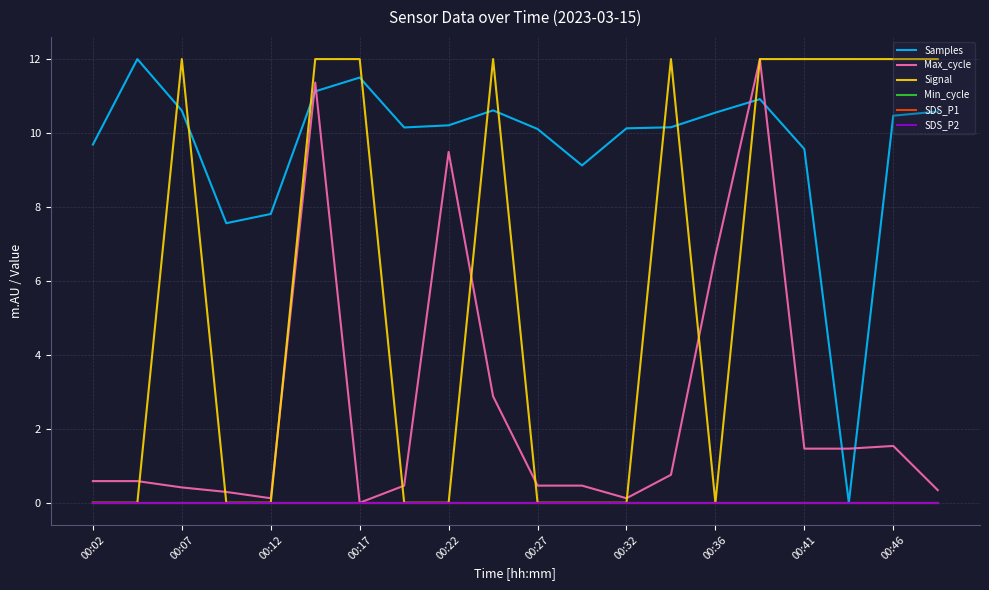

True or false: Samples and Max_cycle cross at least once.

True